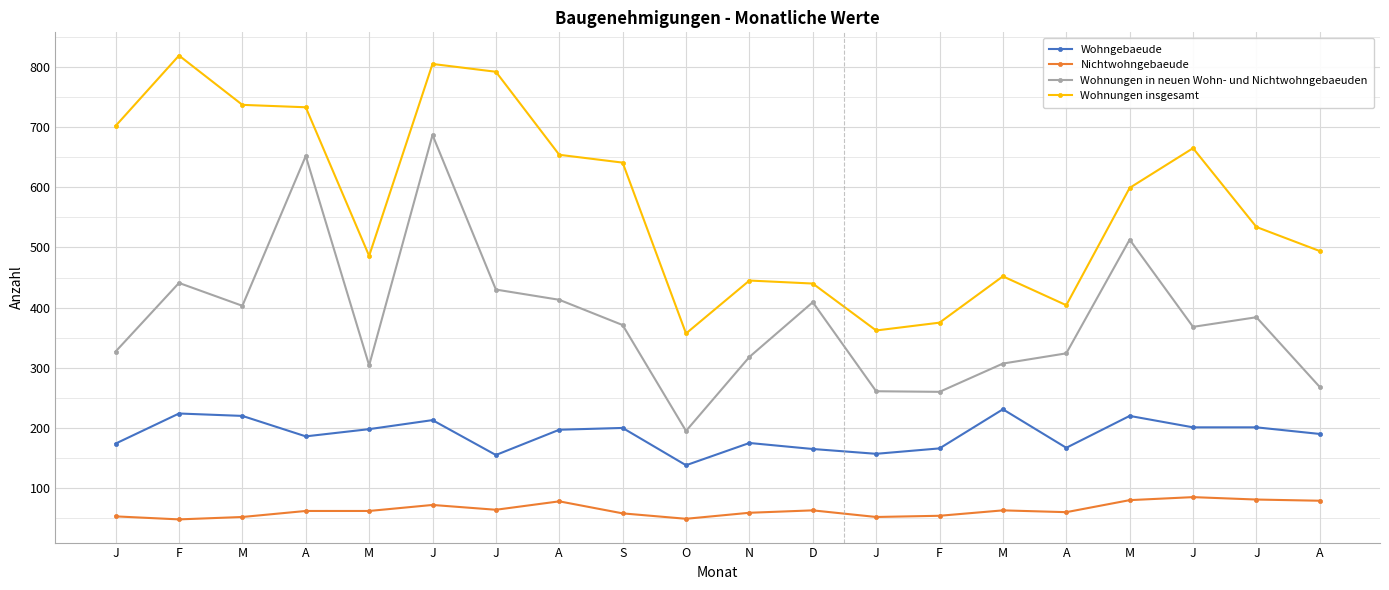

At which category does the chart reach its minimum across all series?

F